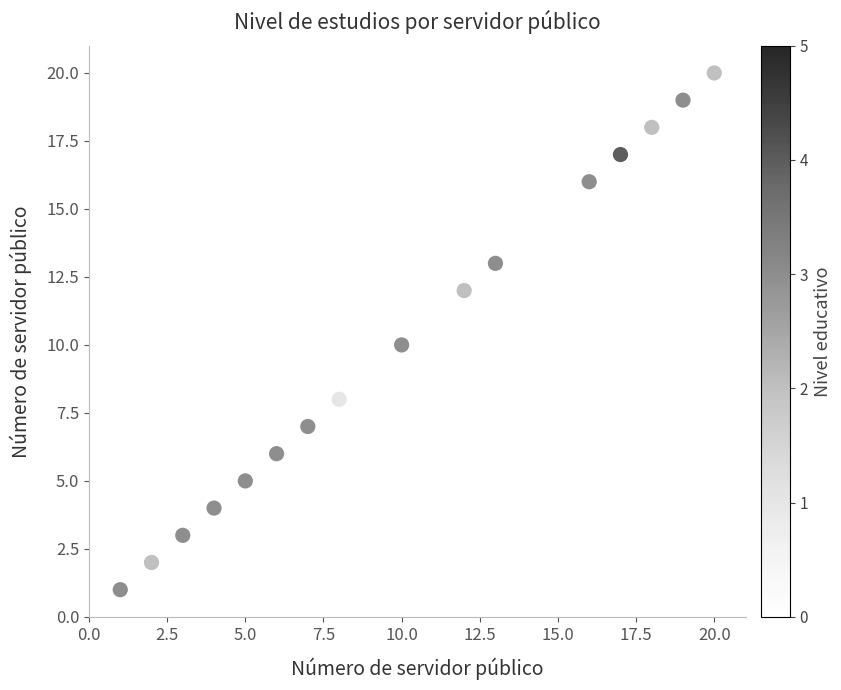

What is the range of Y values (max minus min)?

19